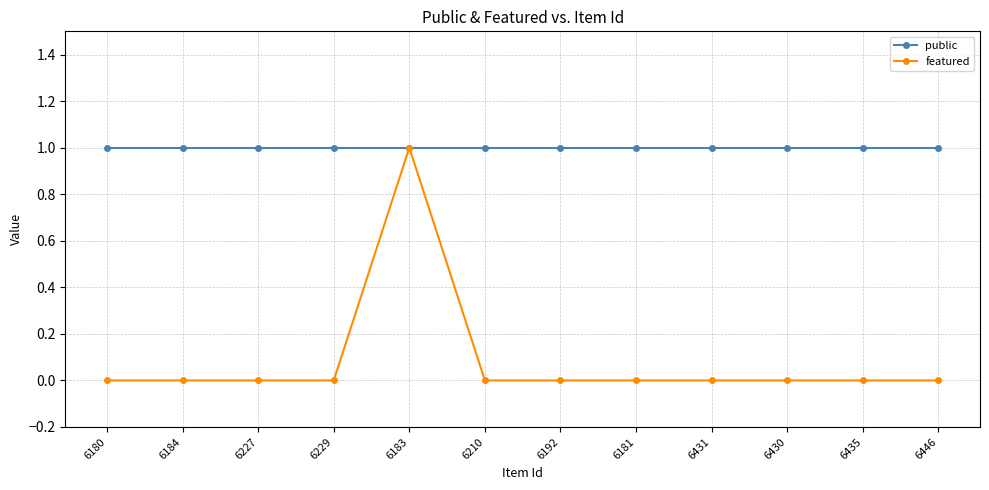

Which series has the largest range (max minus min)?

featured